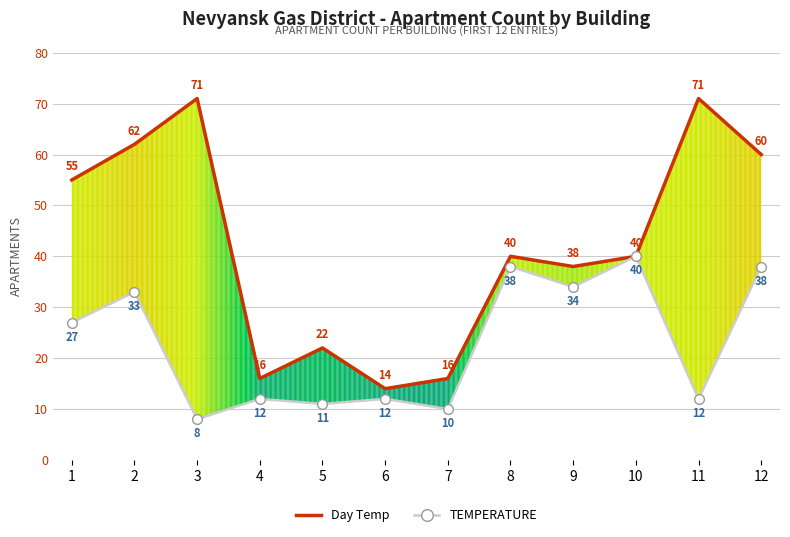

How many values in the TEMPERATURE series are below 27?

6